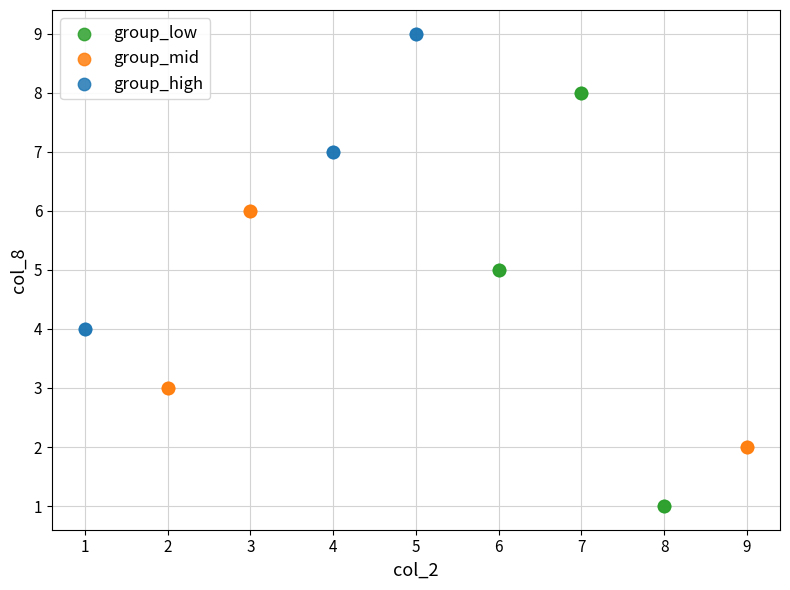

Which series has the largest Y range (max minus min)?

group_low